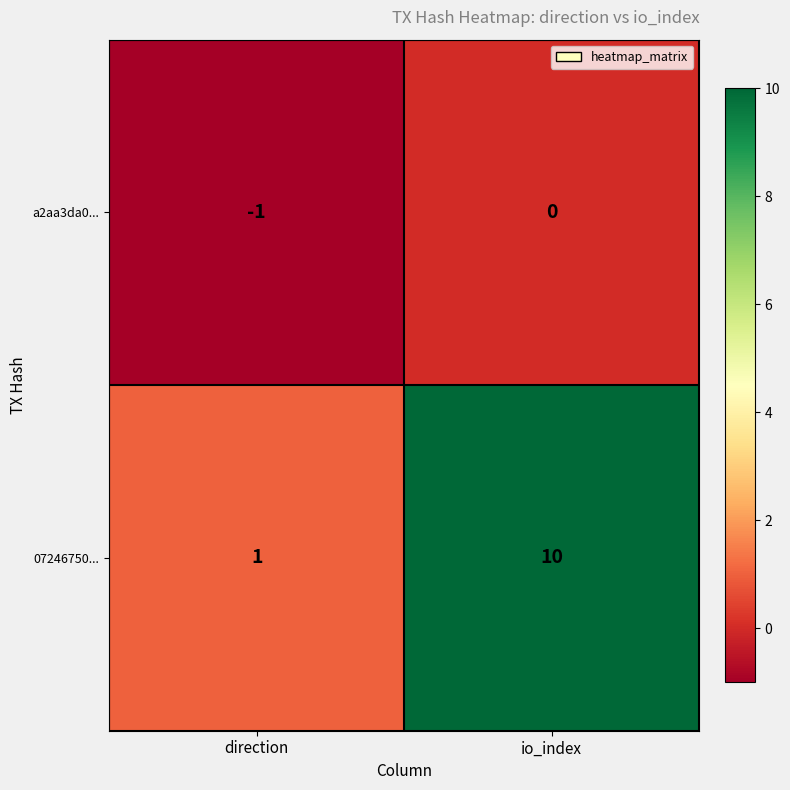

What is the difference between the highest and lowest values at io_index?

10